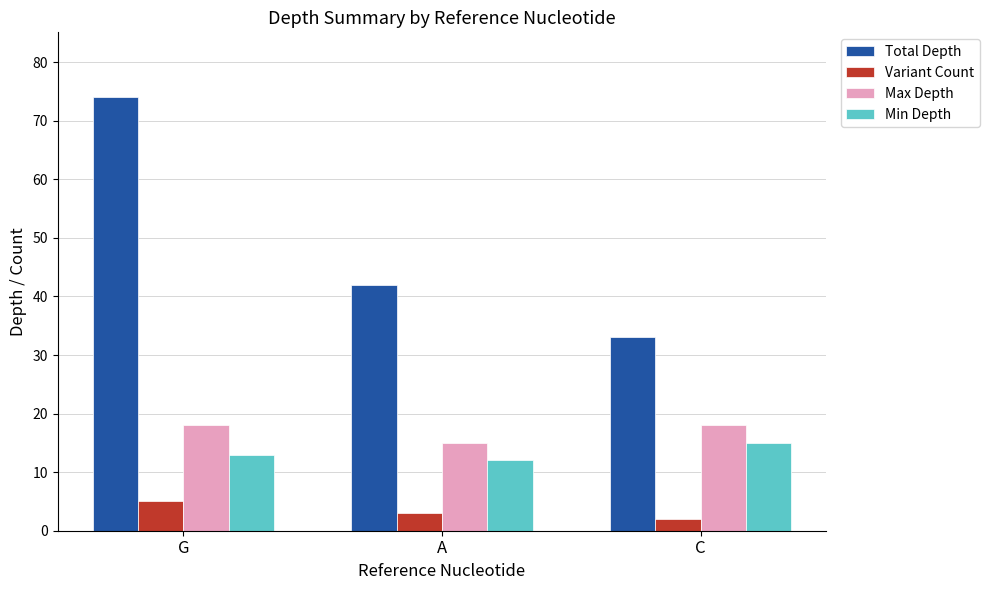

What is the sum of the Total Depth values at C and A?

75